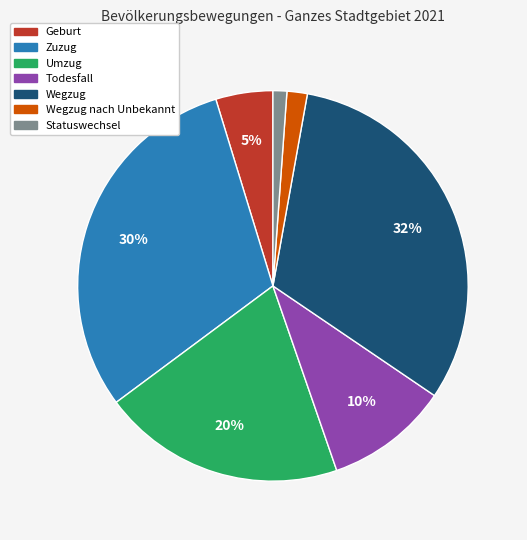

Does any single category account for the majority?

No